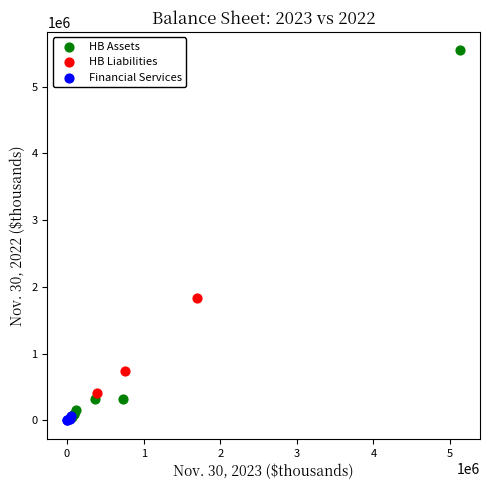

Which series has the largest Y range (max minus min)?

HB Assets